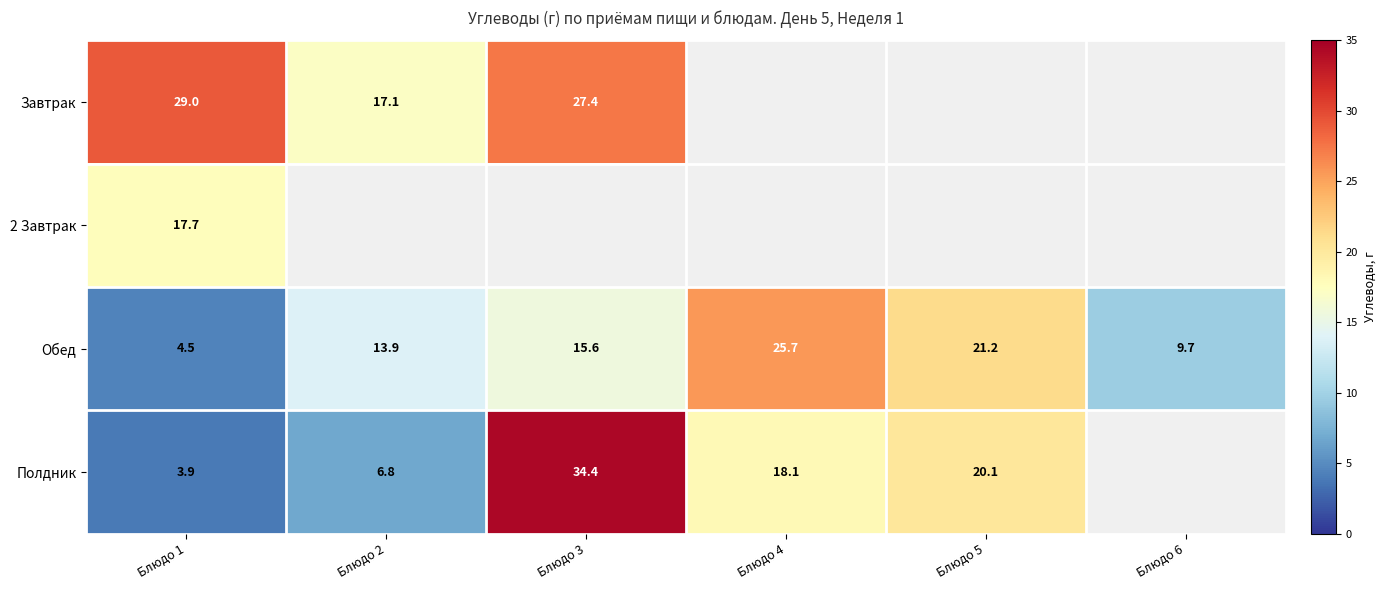

What is the smallest value displayed?

3.9